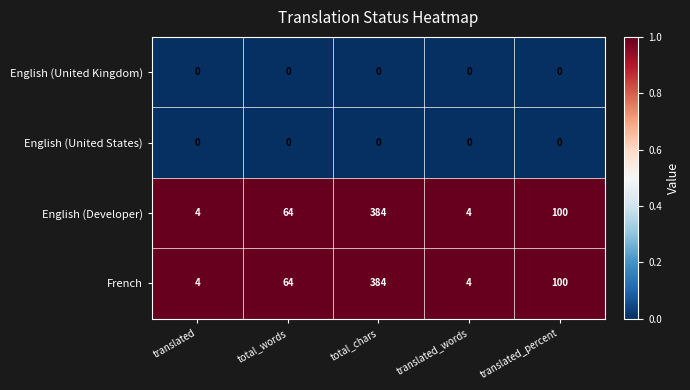

Reading right to left, list all the values displayed in this chart.

English (United Kingdom): 0	0	0	0	0
English (United States): 0	0	0	0	0
English (Developer): 100	4	384	64	4
French: 100	4	384	64	4